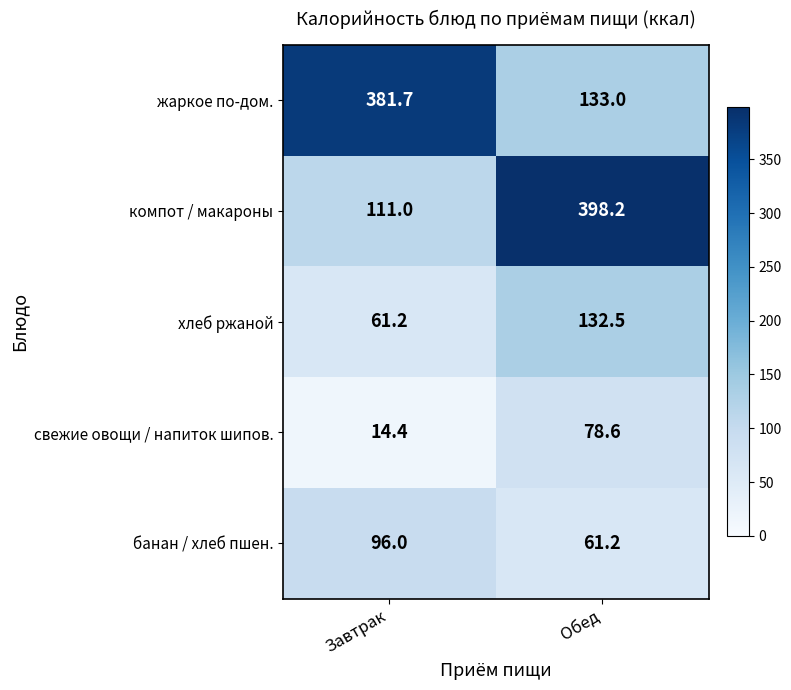

At which label does свежие овощи / напиток шипов. first exceed 78?

Обед